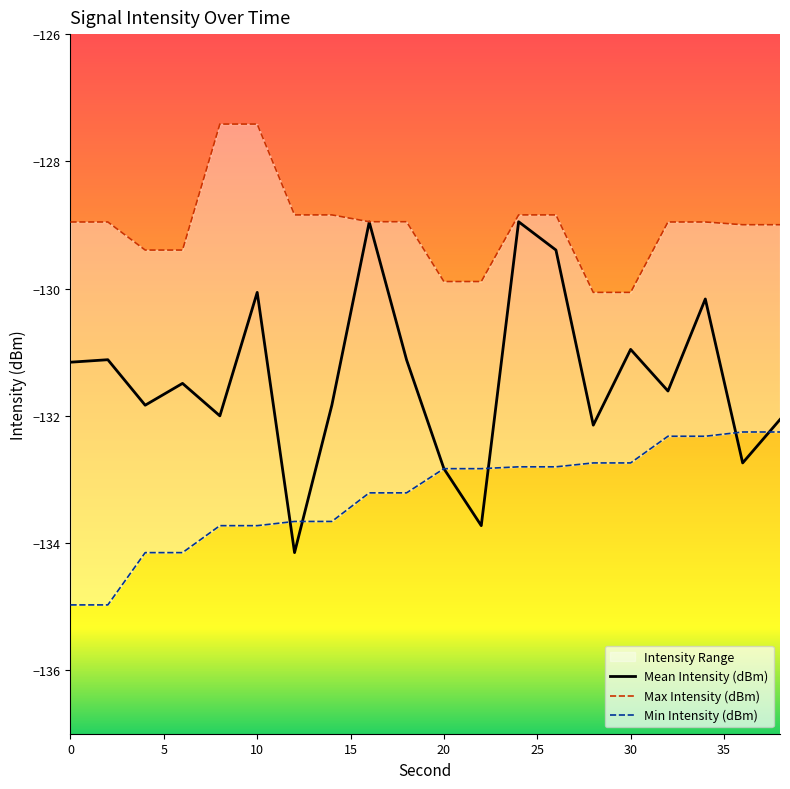

Is it true that Mean Intensity (dBm) equals -131.2 at 0?

True